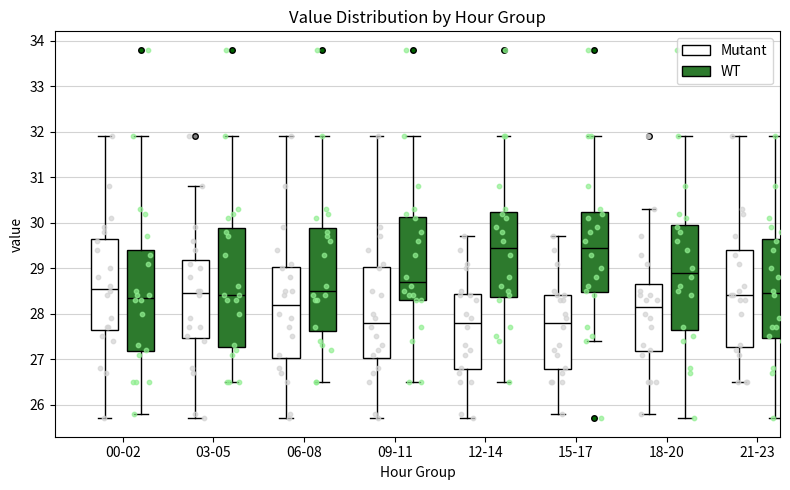

Where does the lower whisker of the box for 00-02 (WT) end on the y-axis? The values are not printed on the chart, so give them approximately, as read against the axis.

25.8